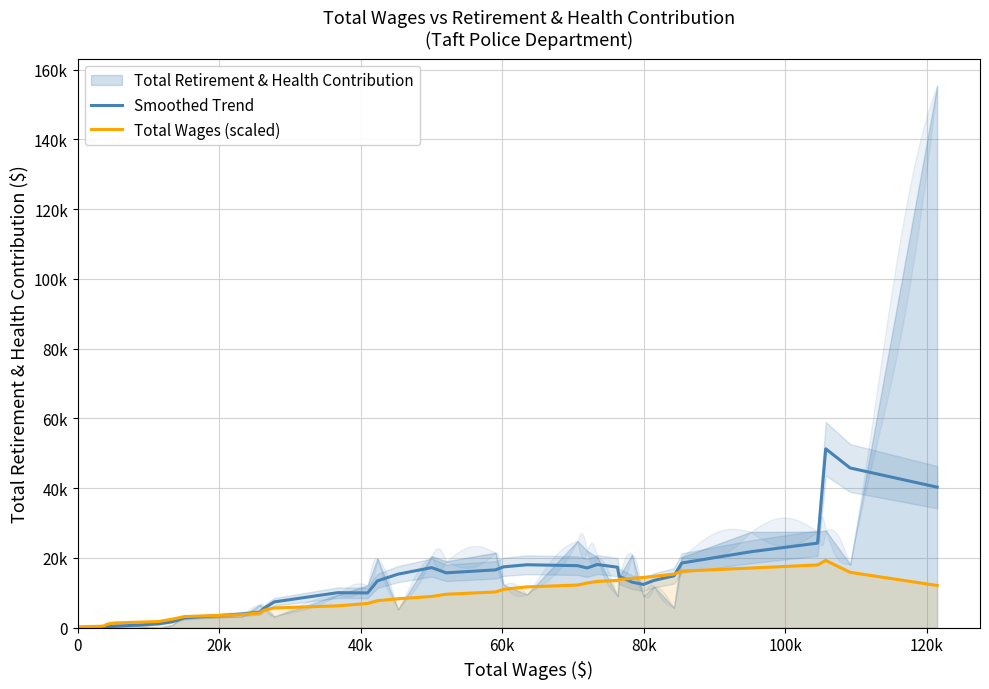

At how many categories does at least one series exceed 45220?

2